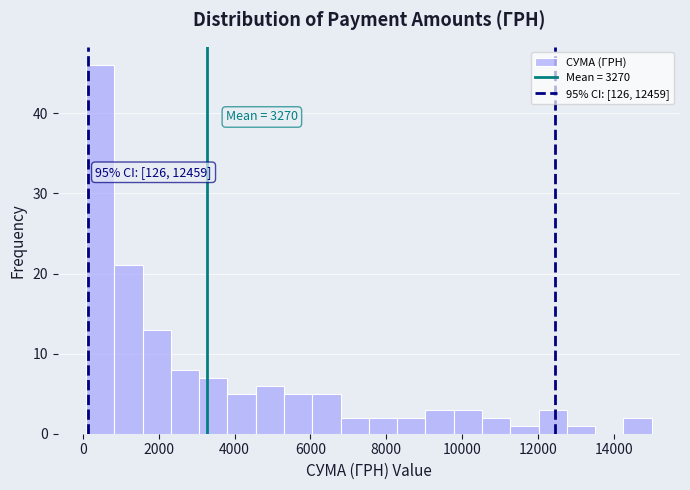

Around what value on the x-axis is the tallest bar? Give the approximate position of its centre, as read against the axis.

400